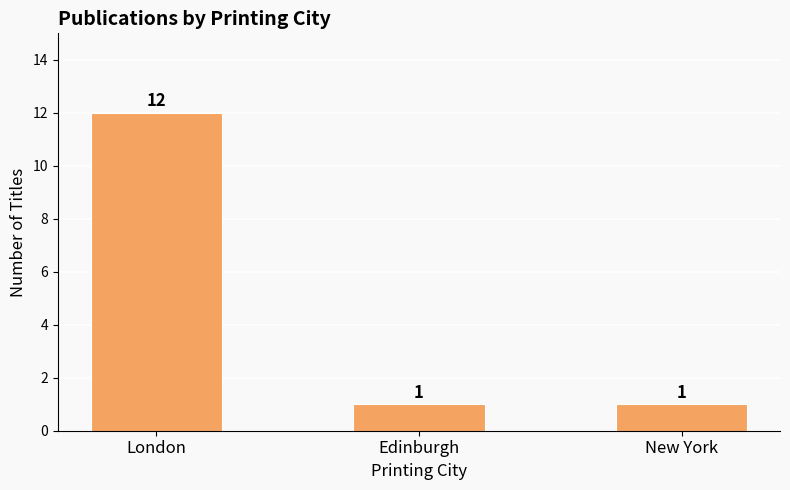

Which label corresponds to the largest value in the chart?

London